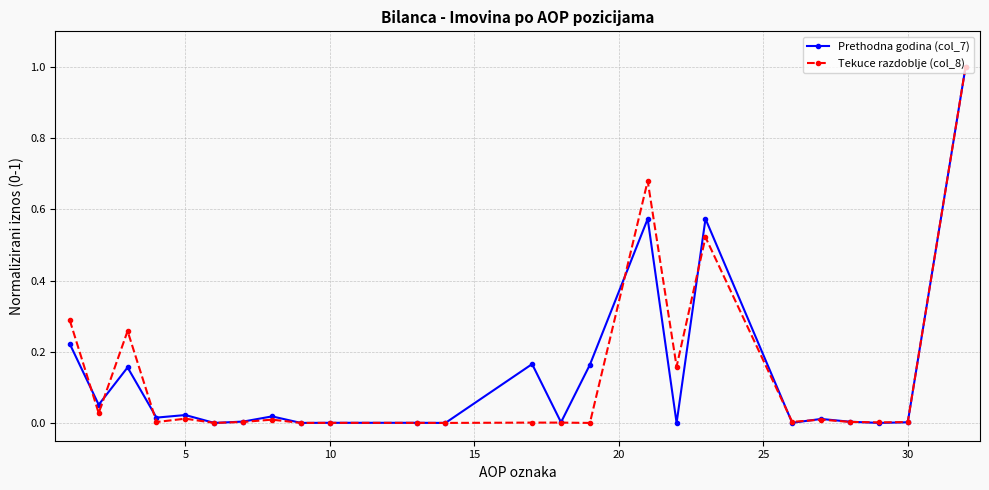

True or false: Tekuce razdoblje (col_8) has more than 1 interior local peaks.

True